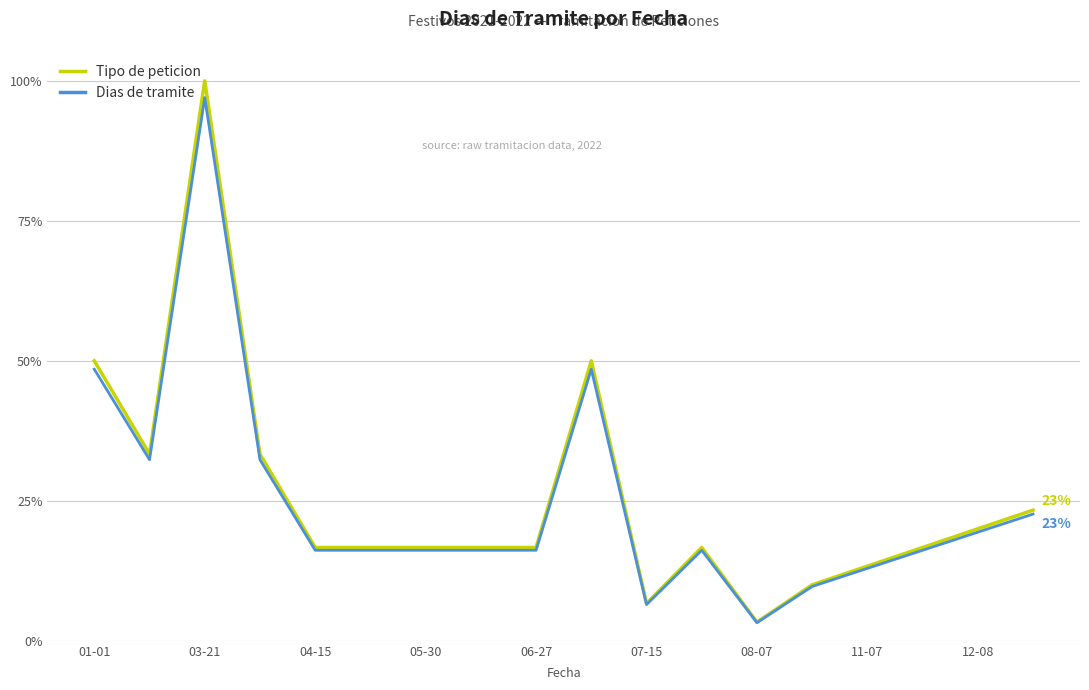

Does the chart have visible grid lines?

Yes